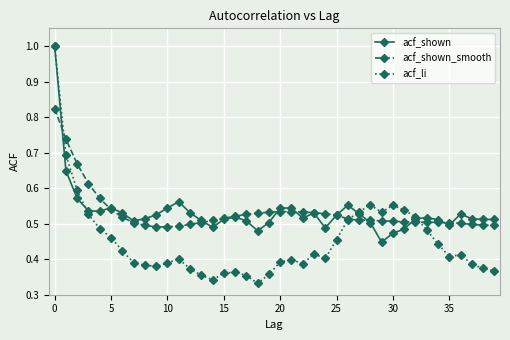

What are all the series names shown in the legend?

acf_shown, acf_shown_smooth, acf_li